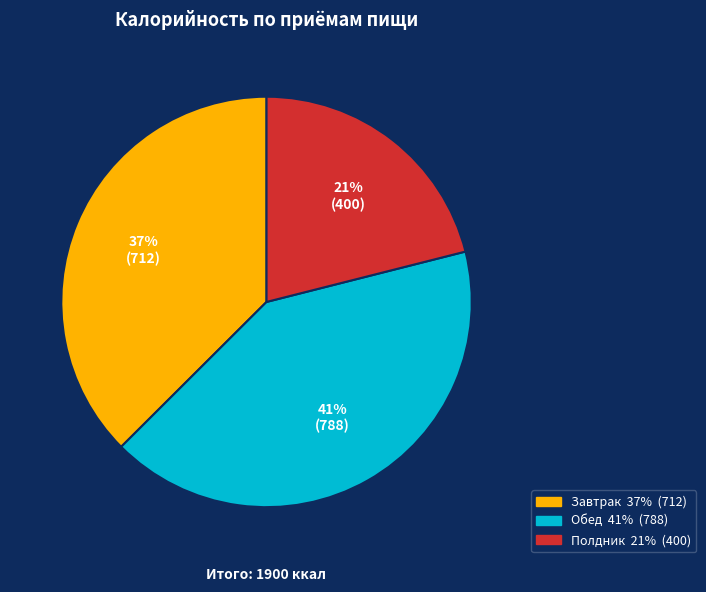

Which category has the smallest portion of the pie?

Полдник